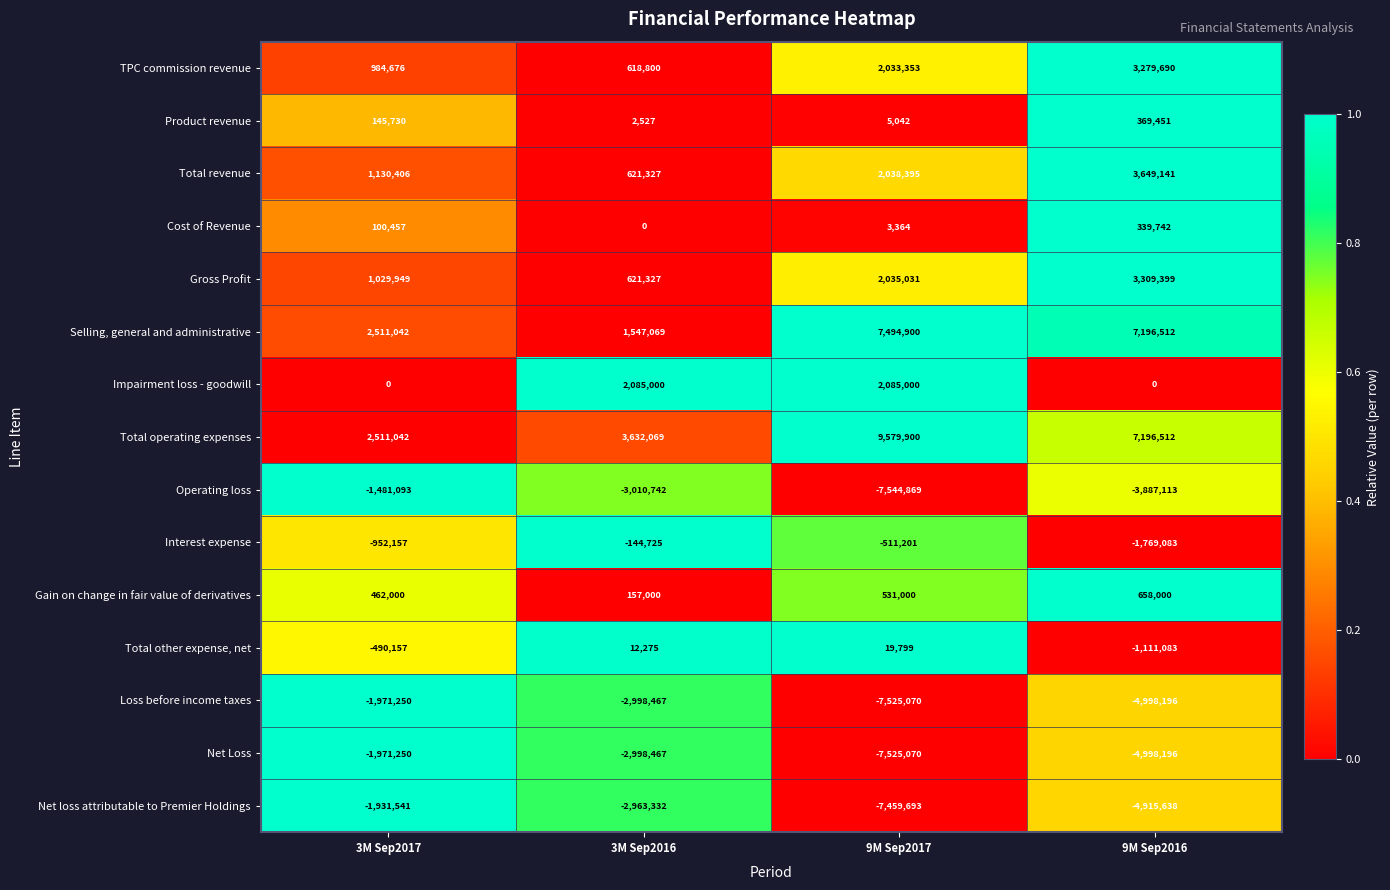

What is the greatest value displayed?

9579900